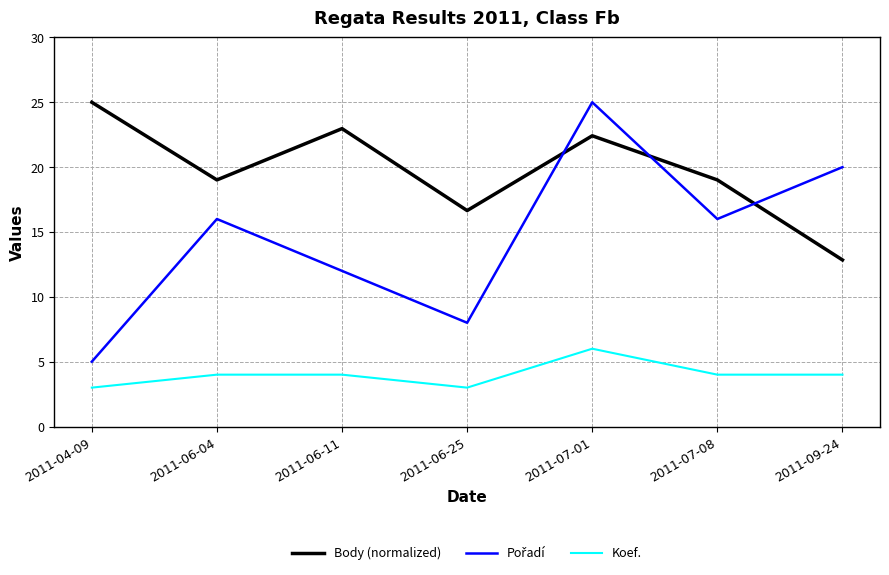

What is the minimum value for Body (normalized)?

12.8